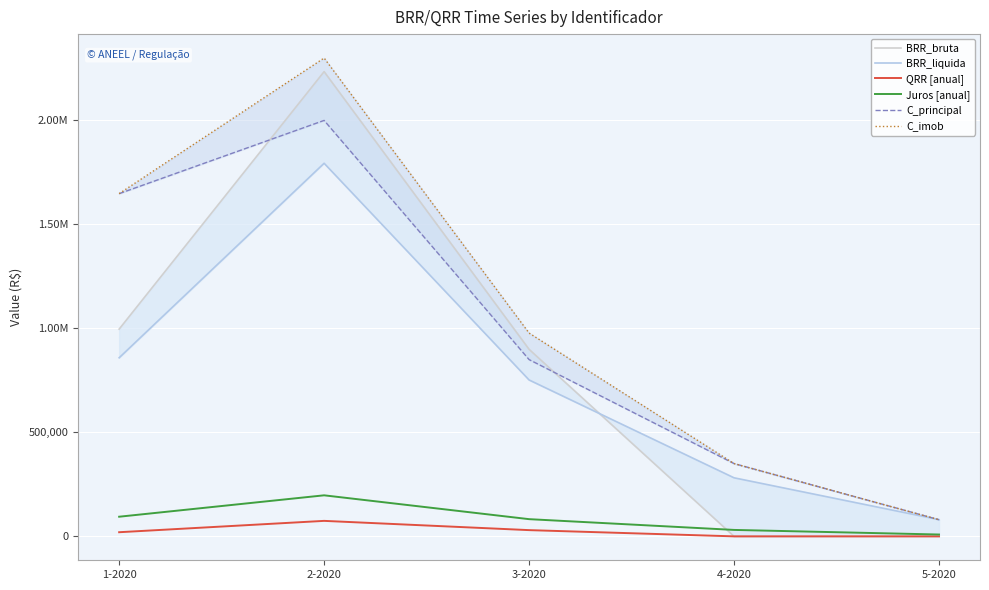

True or false: BRR_liquida and Juros [anual] intersect in this chart.

False